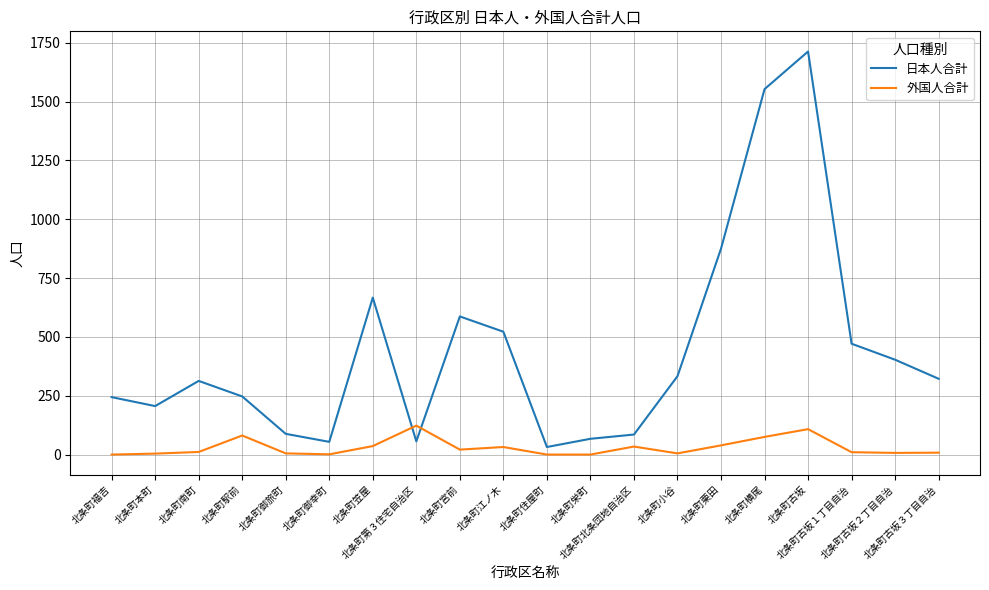

Which series has the largest range (max minus min)?

日本人合計